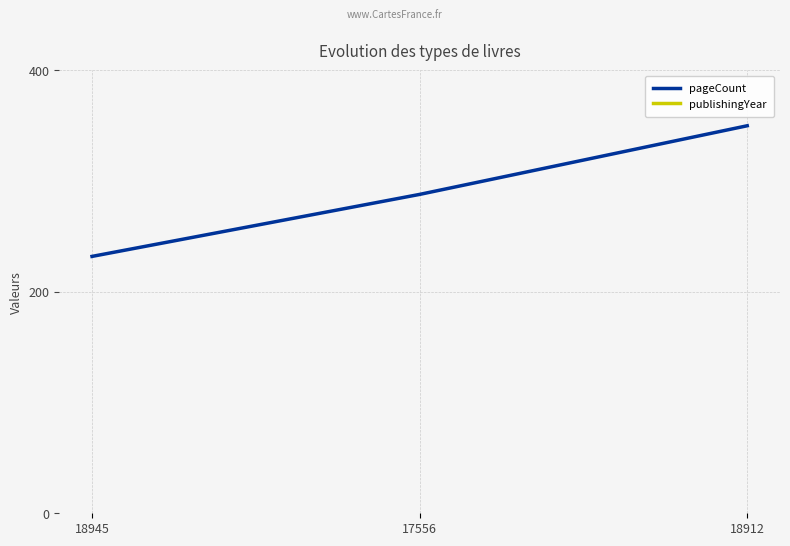

What is the value of the publishingYear point at the 1st from the left?

2010